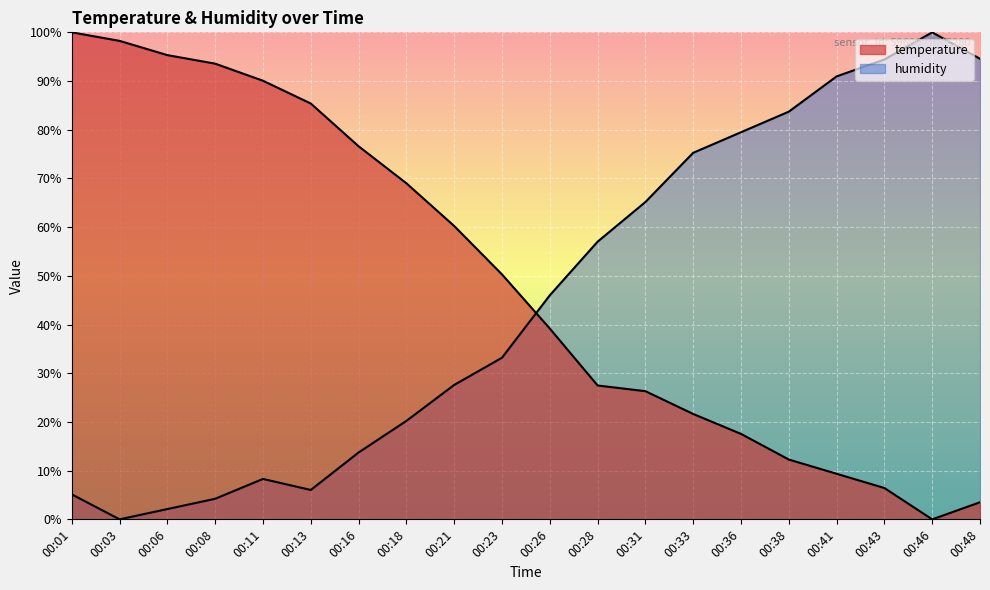

How many distinct data groups are displayed?

2